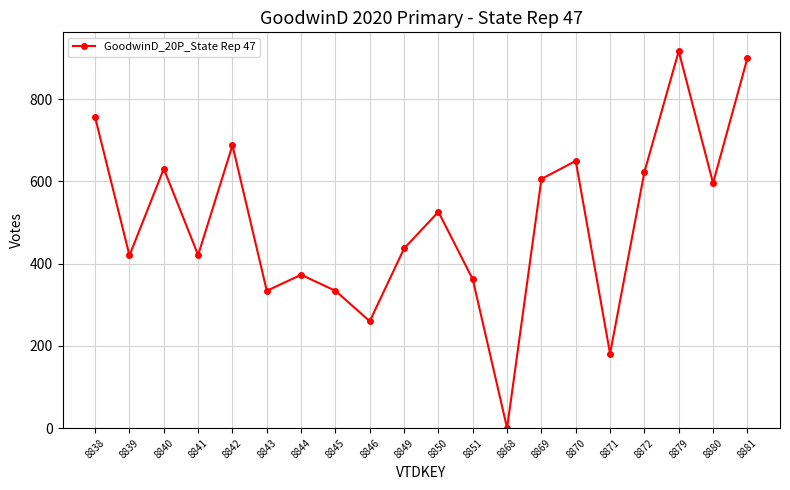

Does the chart have visible grid lines?

Yes